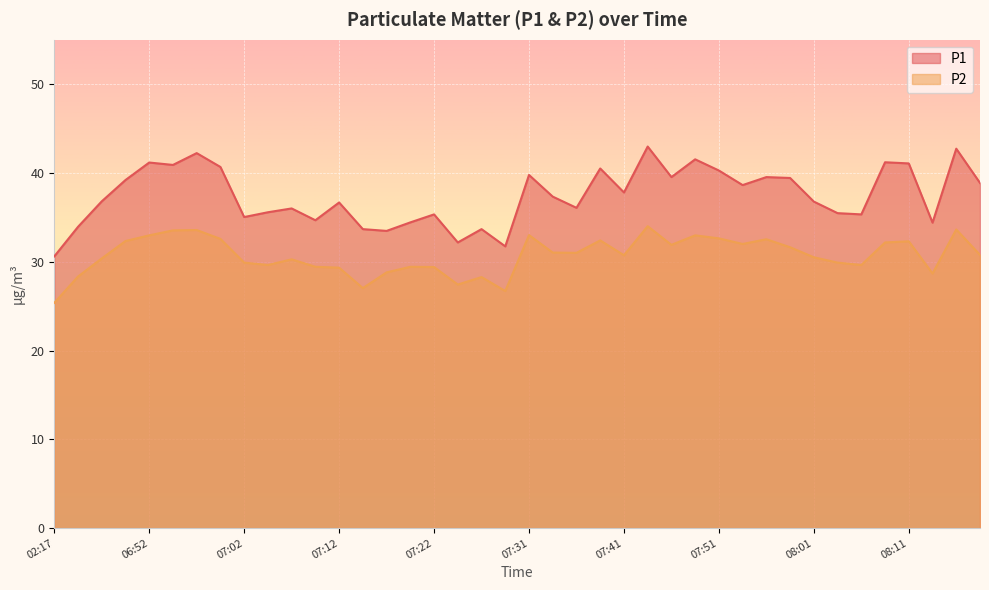

What is the difference between the P2 values at 07:56 and 07:09?

3.1